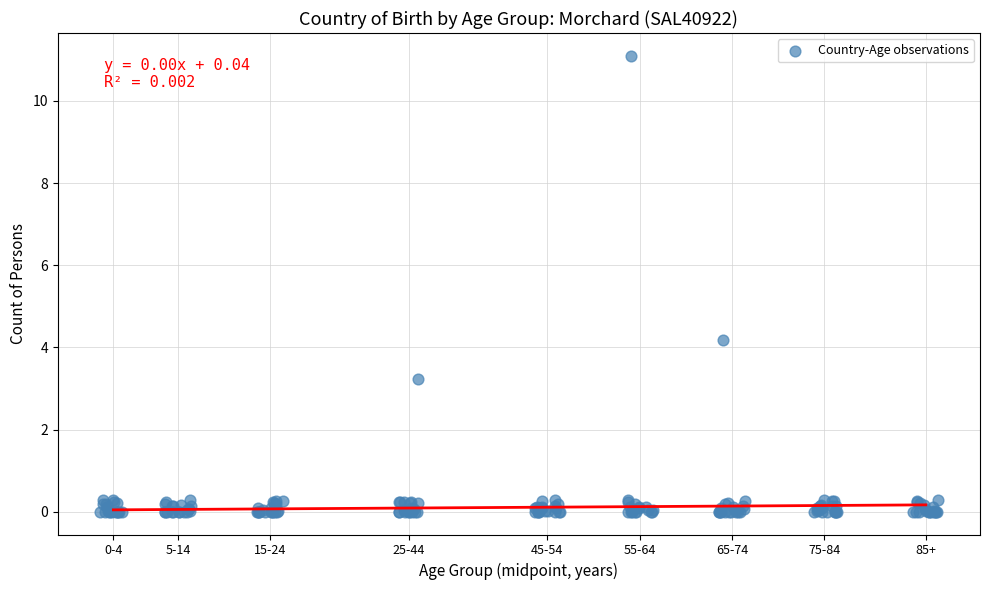

What Y value in the scatter plot is closest to 5?

4.2